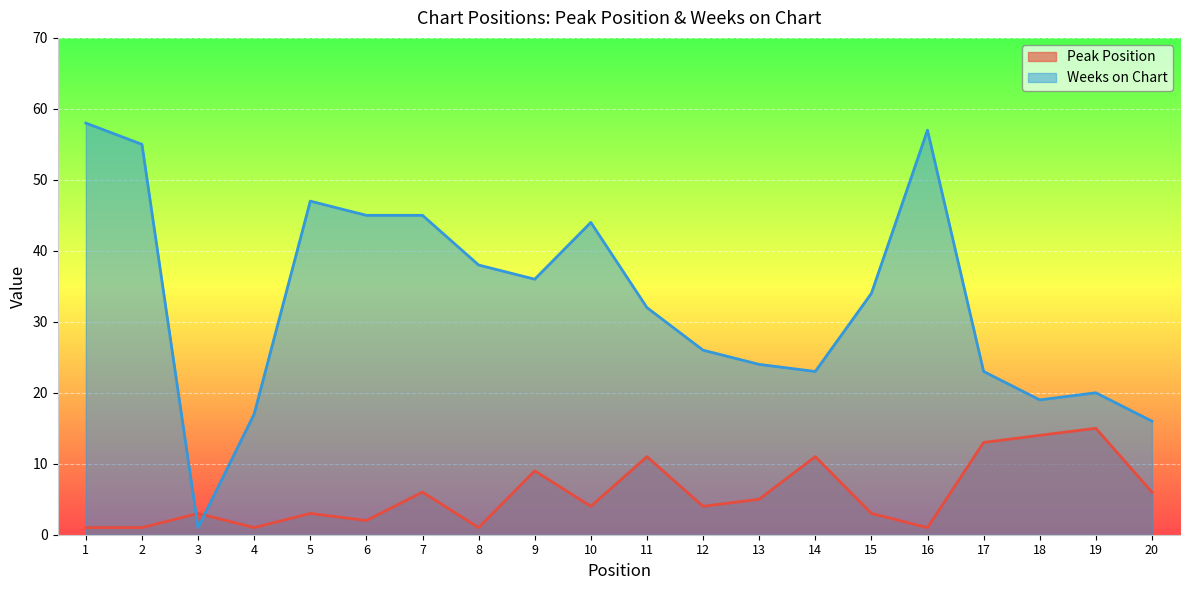

What is the greatest value displayed?

58